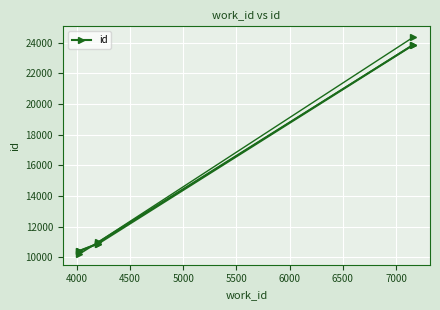

What is the value of the 1st point from the left?

10426